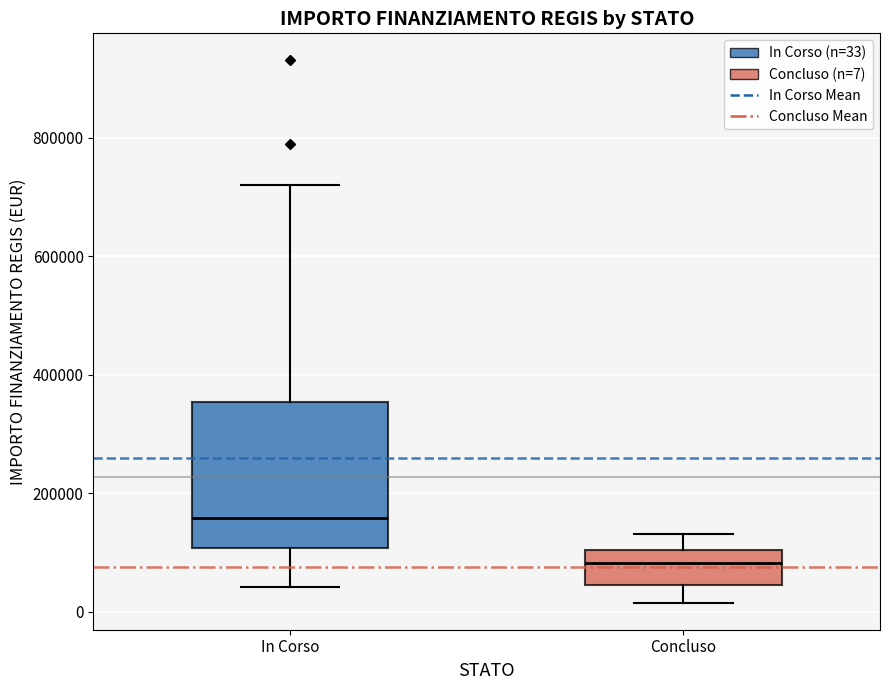

Where does the lower whisker of the box for Concluso end on the y-axis? The values are not printed on the chart, so give them approximately, as read against the axis.

20000